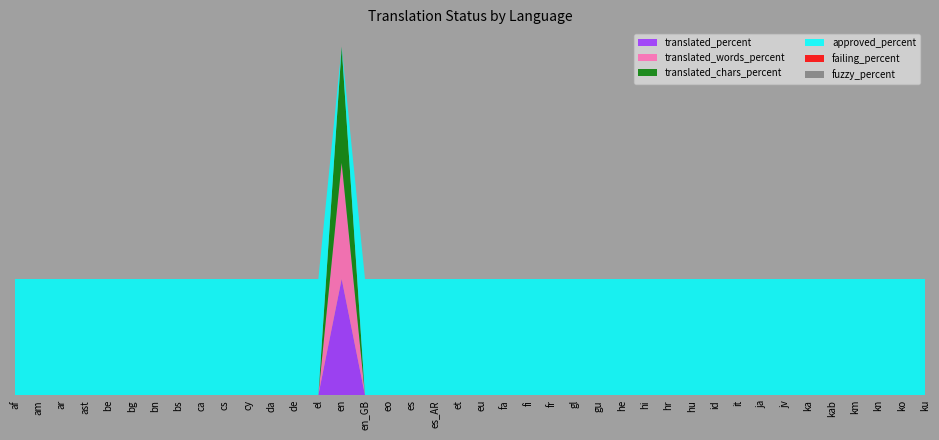

Reading right to left, what are all the values shown in this chart?

translated_percent: 0	0	0	0	0	0	0	0	0	0	0	0	0	0	0	0	0	0	0	0	0	0	0	0	0	100	0	0	0	0	0	0	0	0	0	0	0	0	0	0
translated_words_percent: 0	0	0	0	0	0	0	0	0	0	0	0	0	0	0	0	0	0	0	0	0	0	0	0	0	100	0	0	0	0	0	0	0	0	0	0	0	0	0	0
translated_chars_percent: 0	0	0	0	0	0	0	0	0	0	0	0	0	0	0	0	0	0	0	0	0	0	0	0	0	100	0	0	0	0	0	0	0	0	0	0	0	0	0	0
approved_percent: 100	100	100	100	100	100	100	100	100	100	100	100	100	100	100	100	100	100	100	100	100	100	100	100	100	0	100	100	100	100	100	100	100	100	100	100	100	100	100	100
failing_percent: 0	0	0	0	0	0	0	0	0	0	0	0	0	0	0	0	0	0	0	0	0	0	0	0	0	0	0	0	0	0	0	0	0	0	0	0	0	0	0	0
fuzzy_percent: 0	0	0	0	0	0	0	0	0	0	0	0	0	0	0	0	0	0	0	0	0	0	0	0	0	0	0	0	0	0	0	0	0	0	0	0	0	0	0	0